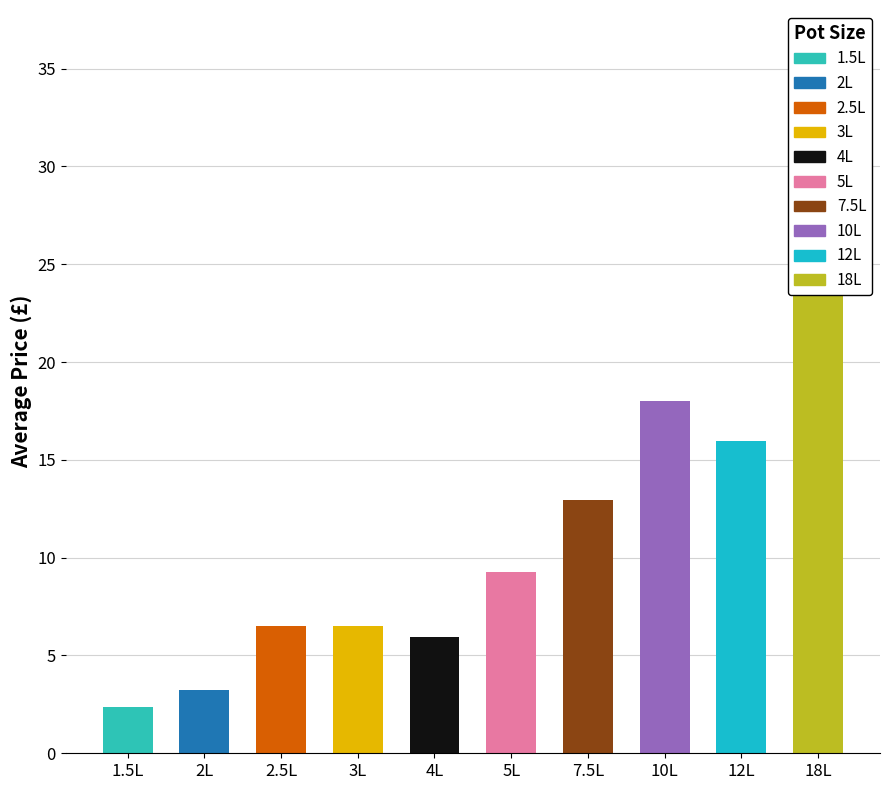

Reading left to right, extract all data points from this chart.

1.5L=2.4	2L=3.2	2.5L=6.5	3L=6.5	4L=6.0	5L=9.2	7.5L=12.9	10L=18.0	12L=15.9	18L=32.0